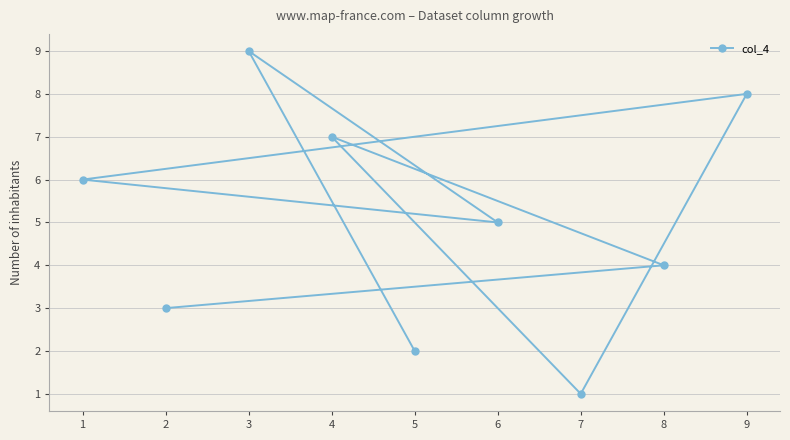

Is it true that the value at 6 is 5?

True